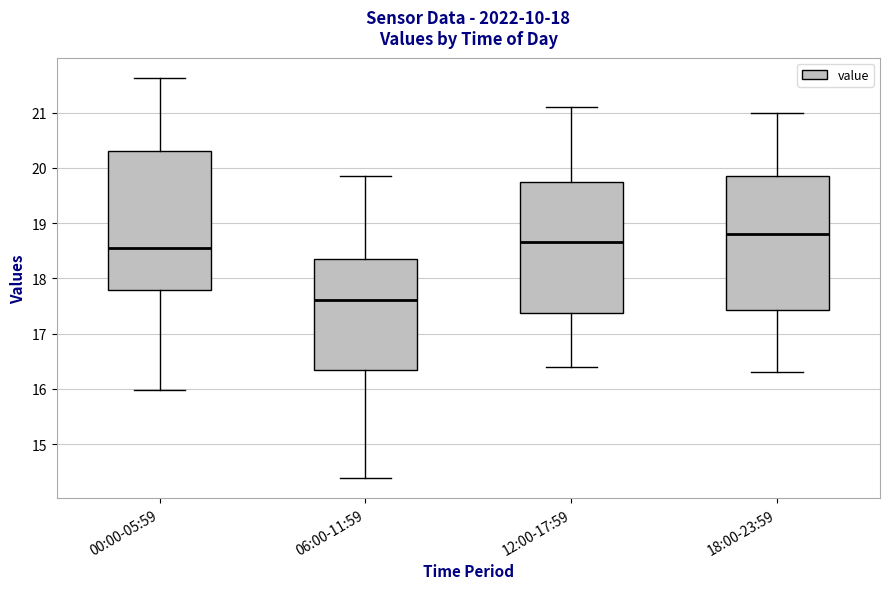

Where does the median line of the box for 00:00-05:59 sit on the y-axis? The values are not printed on the chart, so give them approximately, as read against the axis.

18.5